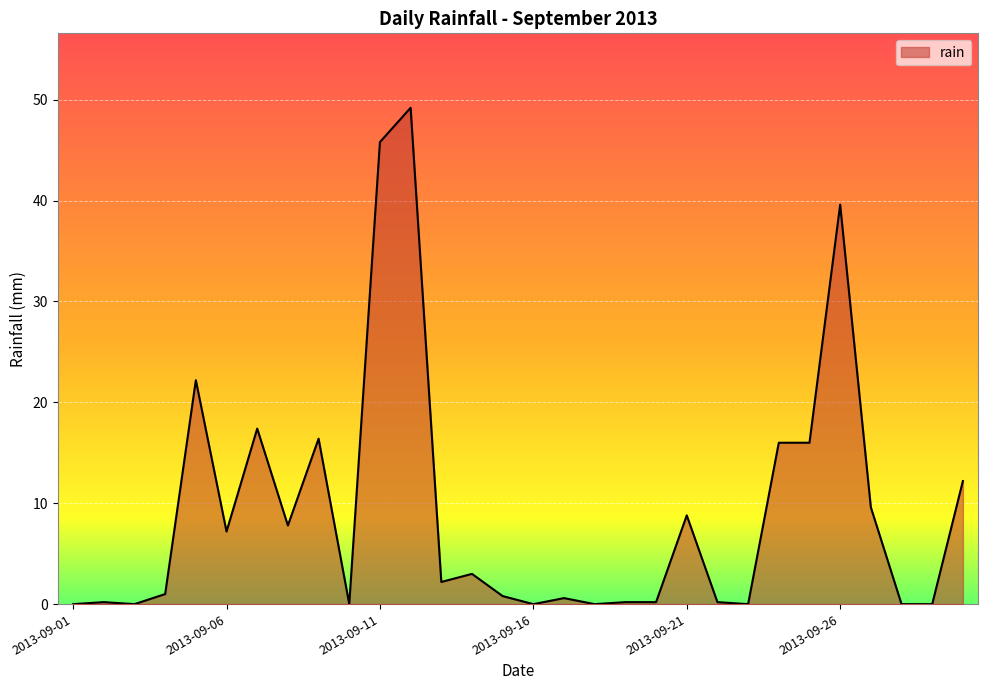

How many lines are shown in the chart?

1